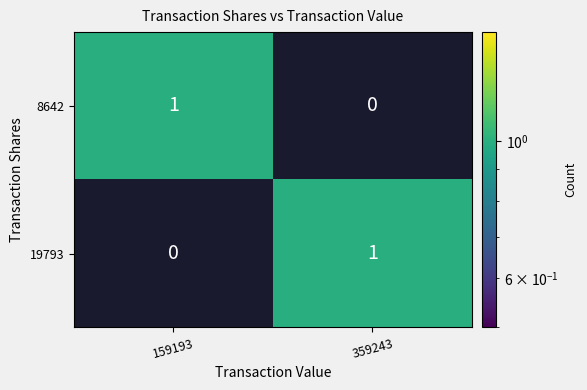

At which label does 8642 reach its peak?

159193